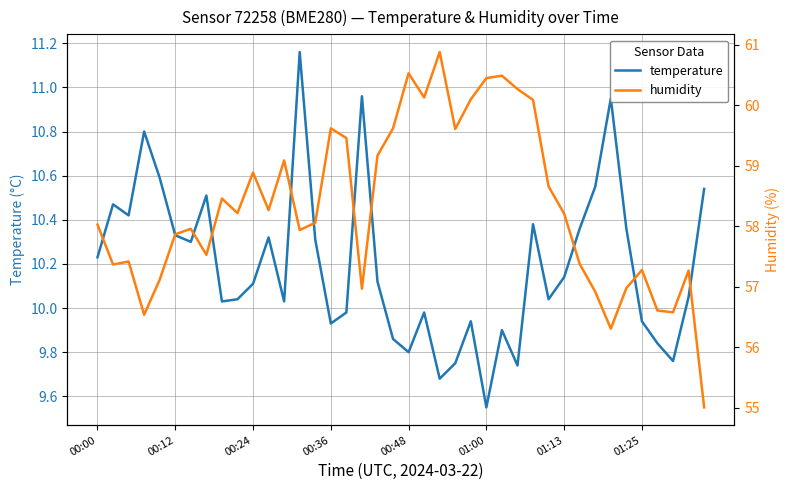

At 29, list the series in order from smallest to largest.

temperature, humidity